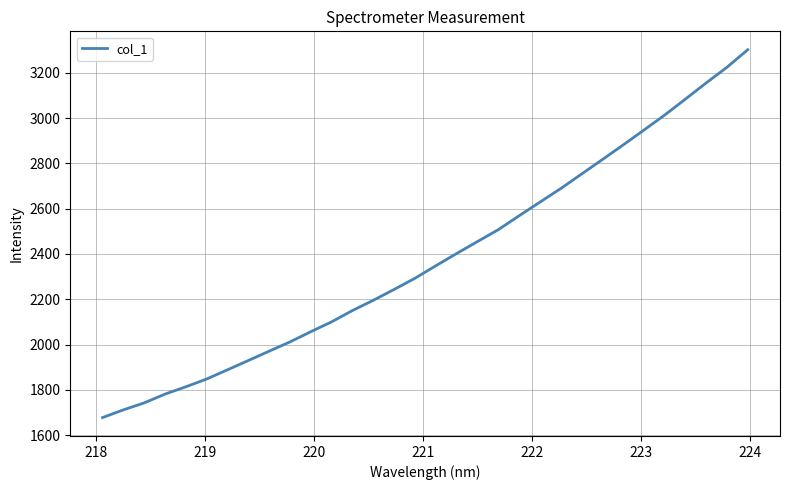

What is the greatest value displayed?

3301.6